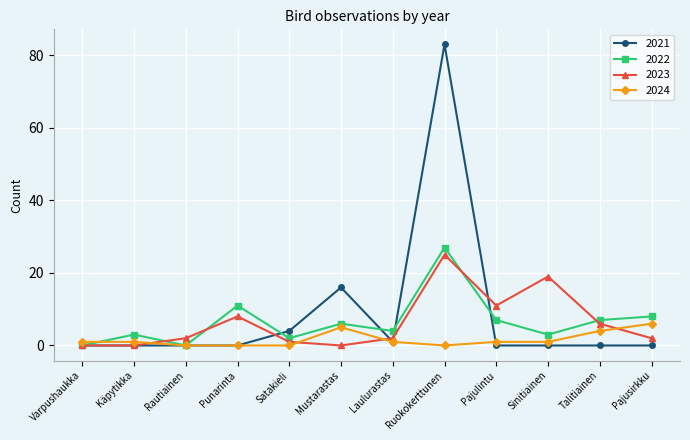

List the series in order of their peak value, highest first.

2021, 2022, 2023, 2024